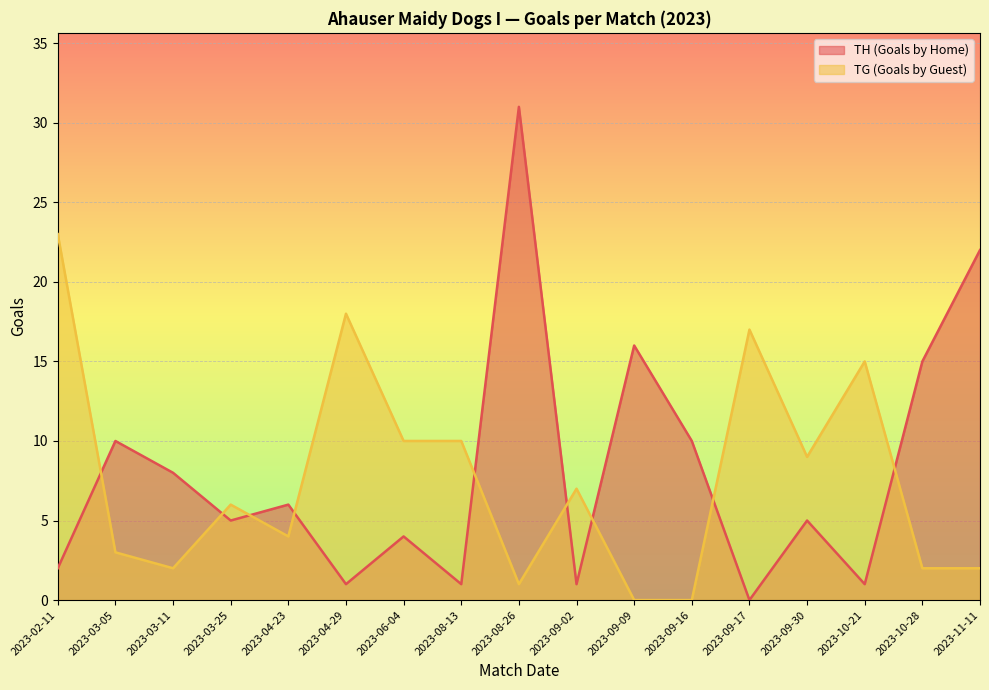

Which series changed the most between 2023-02-11 and 2023-10-21?

TG (Goals by Guest)